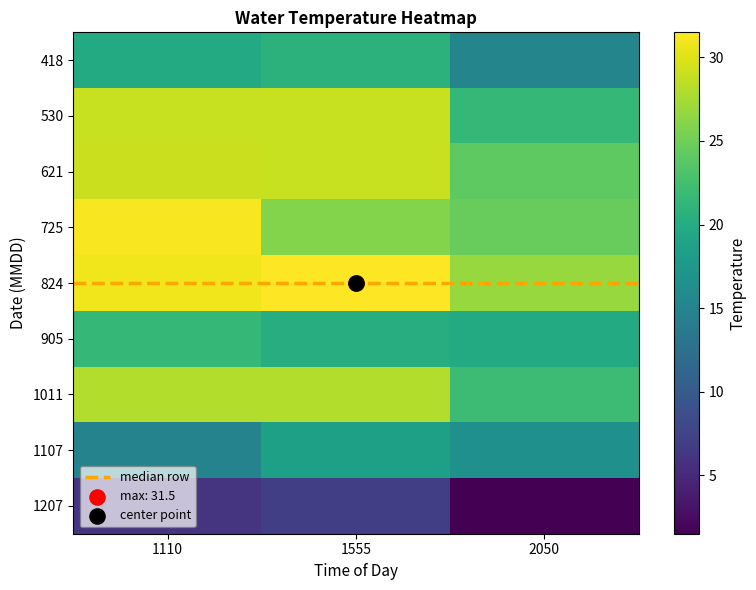

What is the difference between the highest and lowest values at 1110?

25.2